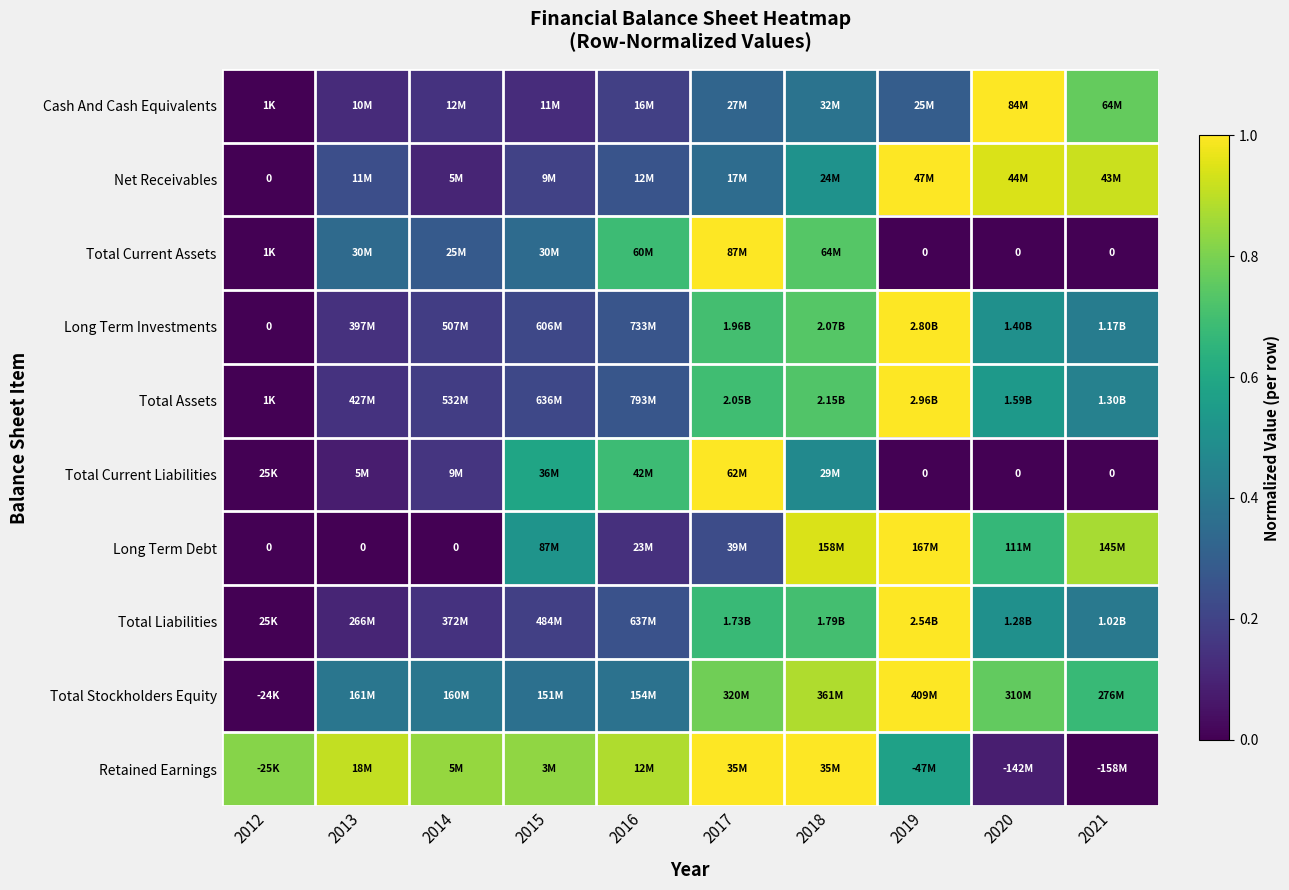

At which category is the sum across all series the highest?

2018